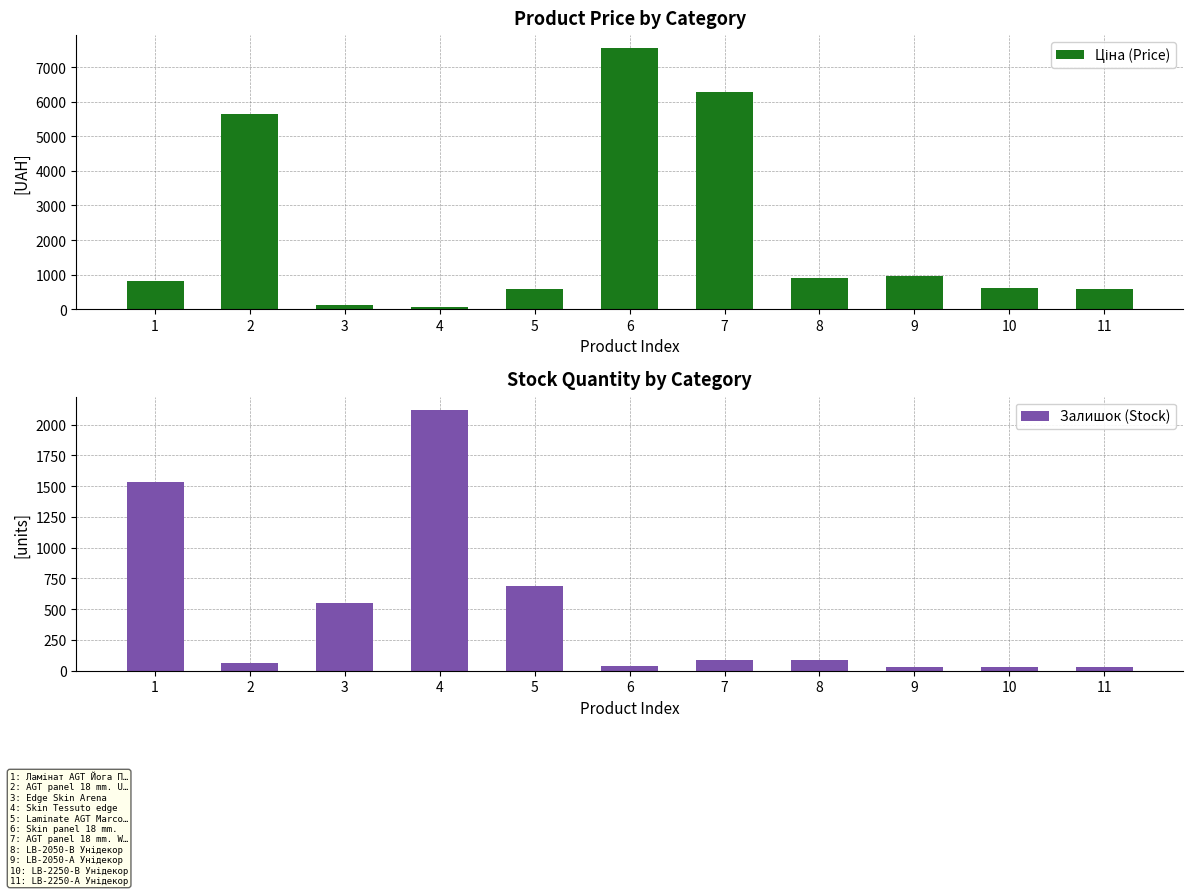

Reading left to right, what are all the values shown in this chart?

Ціна (Price): 1=813.0	2=5636.0	3=113.3	4=56.7	5=586.0	6=7545.9	7=6266.7	8=889.9	9=957.1	10=602.1	11=585.3
Залишок (Stock): 1=1538.0	2=62.0	3=550.0	4=2122.0	5=692.0	6=41.0	7=86.0	8=91.0	9=30.0	10=28.0	11=29.0